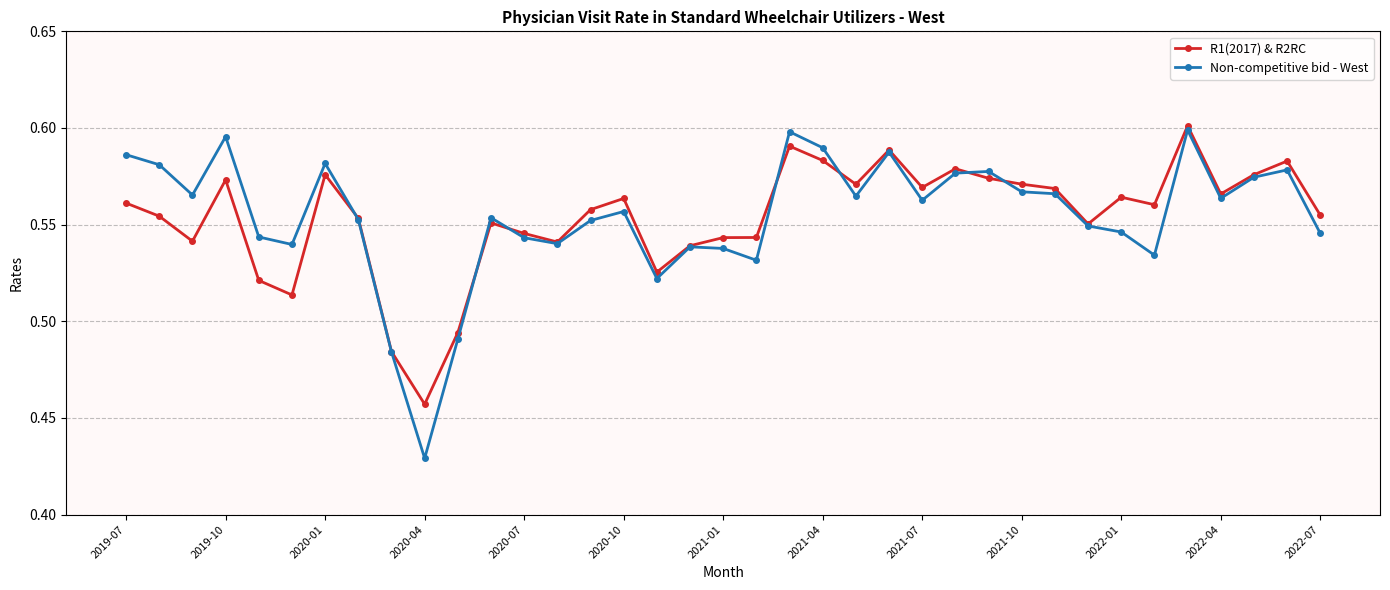

At how many categories does at least one series exceed 0?

37